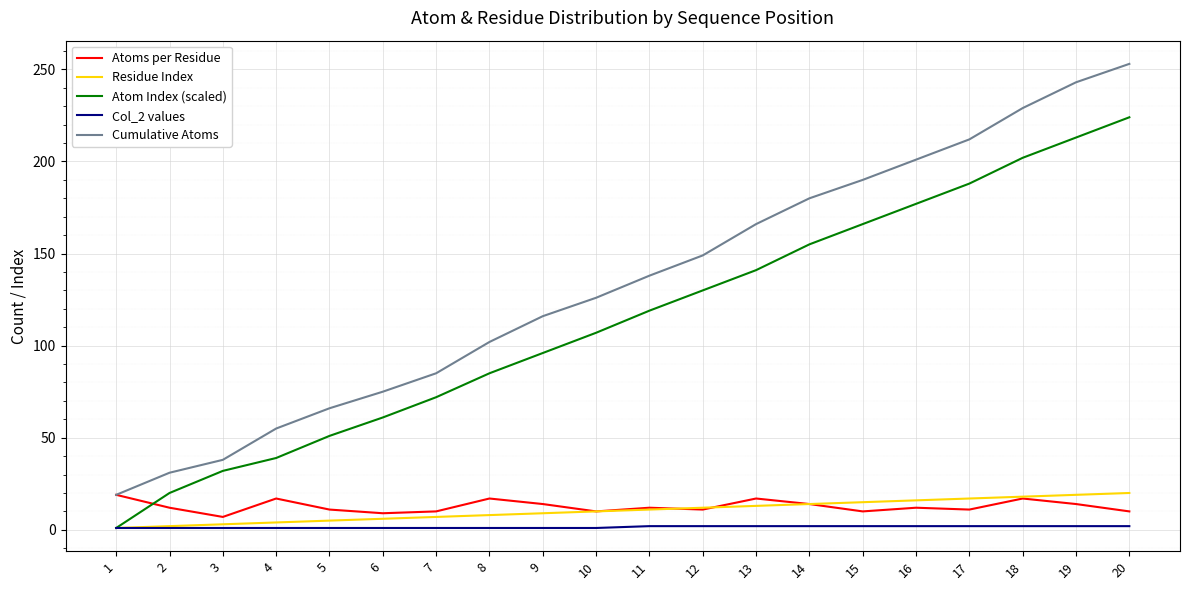

Which series has the largest range (max minus min)?

Cumulative Atoms